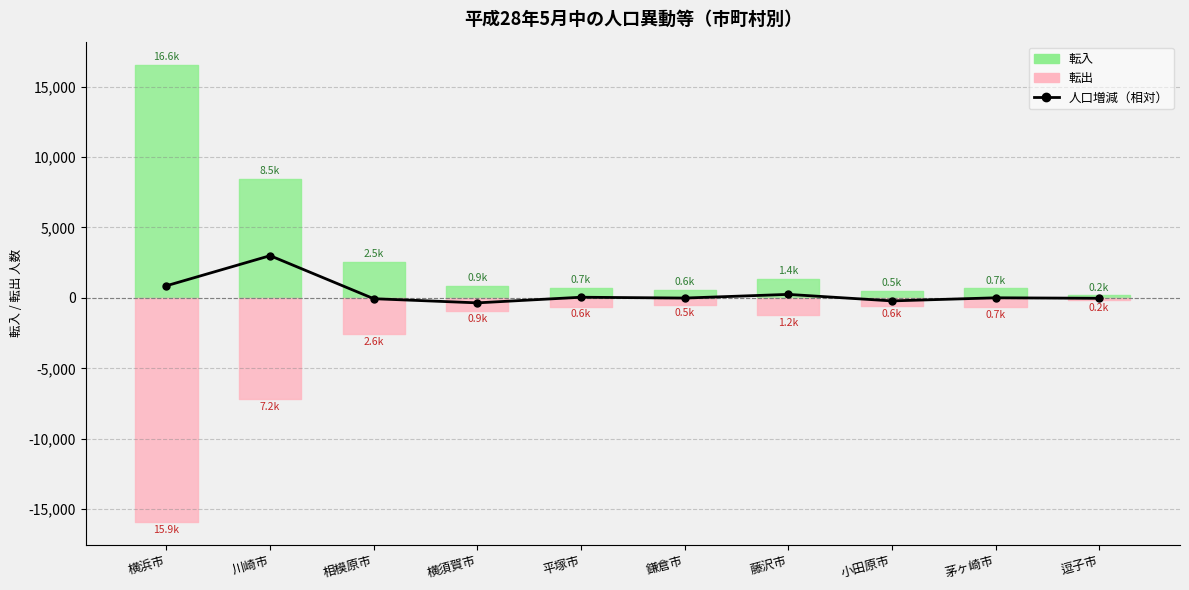

Which label corresponds to the smallest value in the chart?

横須賀市